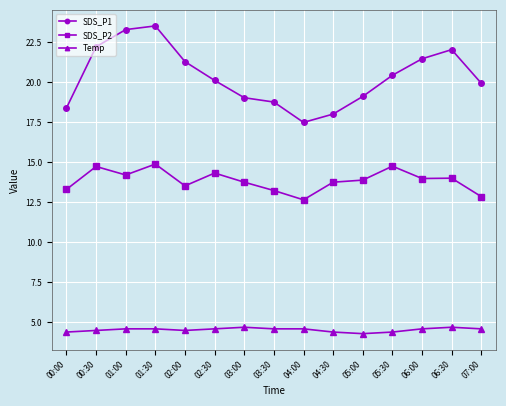

Which series has the largest total across all categories?

SDS_P1